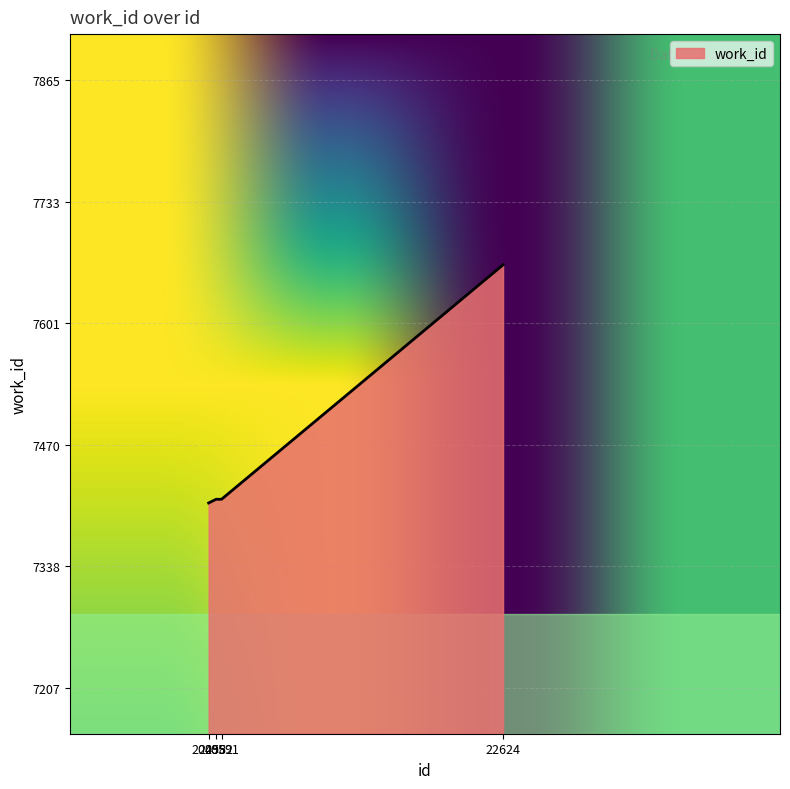

What is the smallest value displayed?

7407